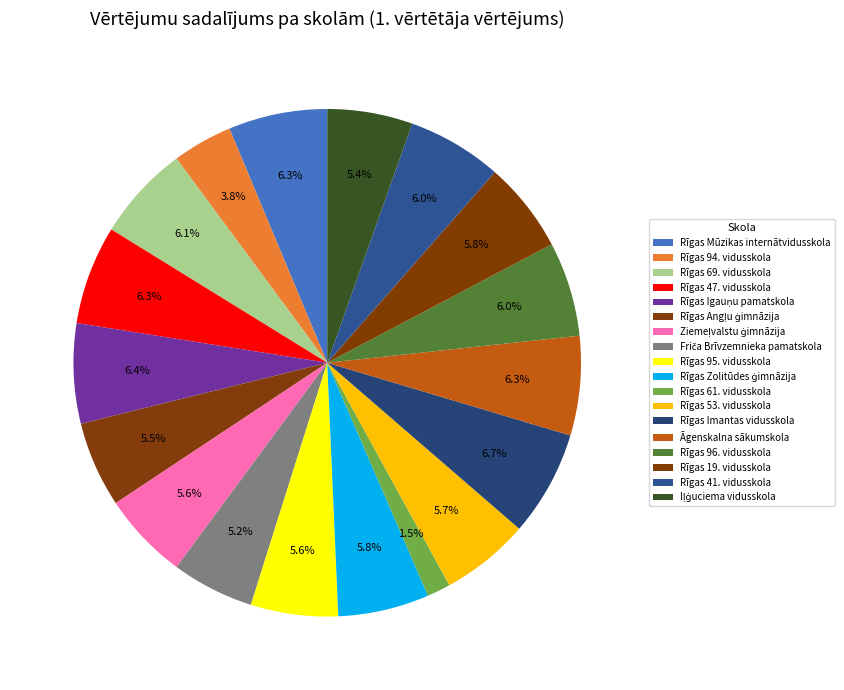

Count the number of slices in the pie.

18